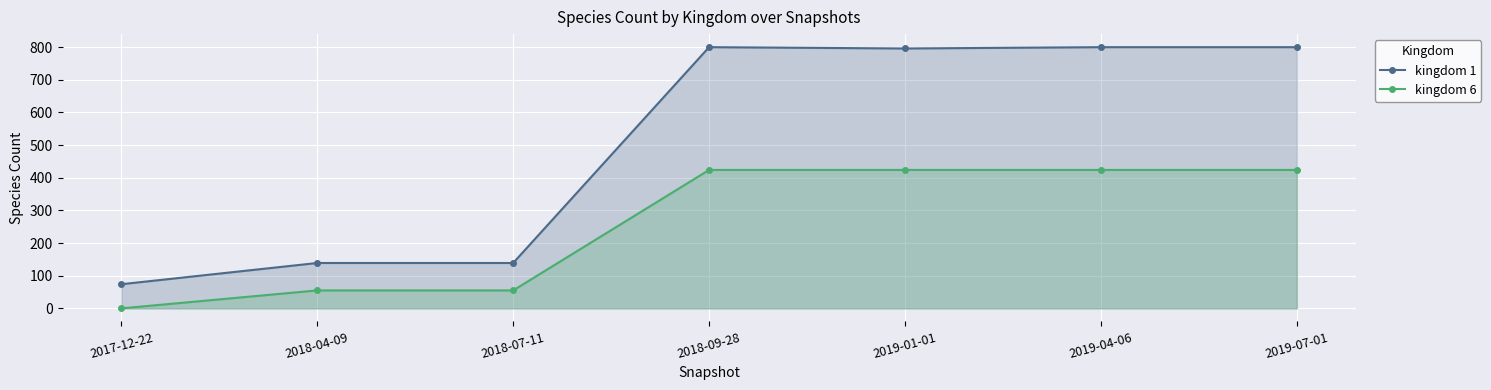

Reading left to right, transcribe all the data shown in this chart.

kingdom 1: 74	139	139	800	796	800	800
kingdom 6: 0	55	55	424	424	424	424